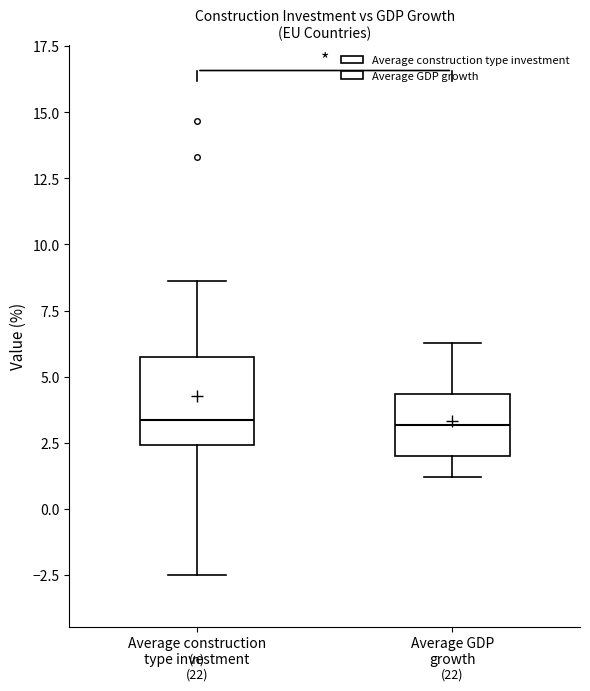

Reading left to right, read every box against the y-axis: the position of its median line, the range the box covers, and the ends of its whiskers. The values are not printed on the chart, so give them approximately, as read against the axis.

Average construction type investment: median 3.5, box 2.5 to 5.5, whiskers -2.5 to 8.5
Average GDP growth: median 3.0, box 2.0 to 4.5, whiskers 1.0 to 6.5